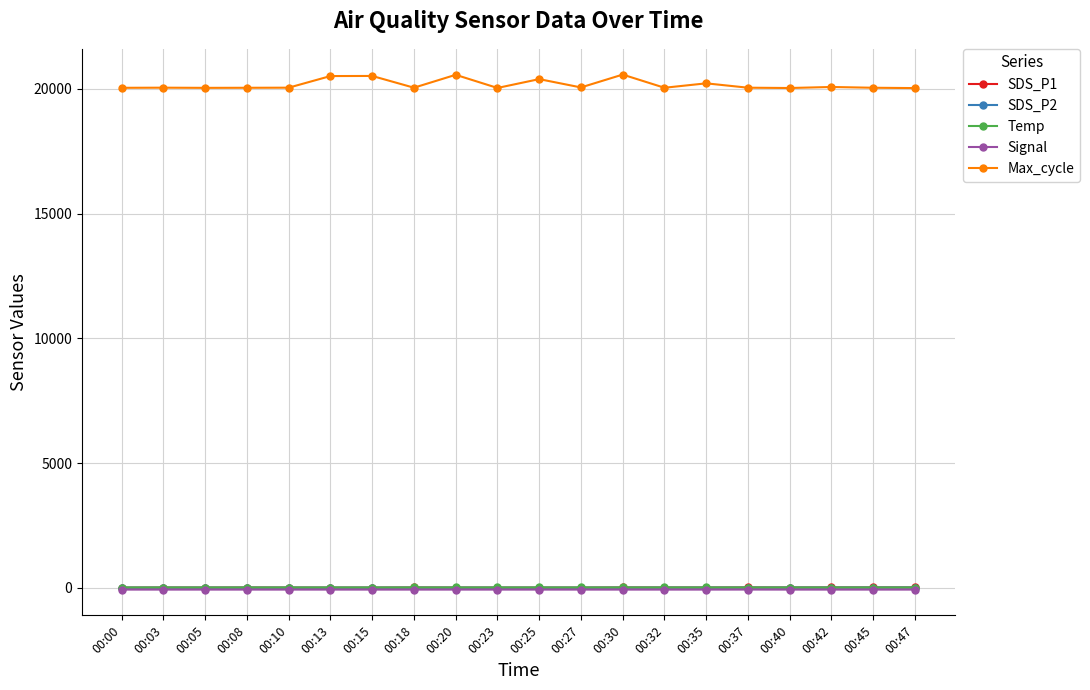

Between 00:10 and 00:15, which series saw the biggest shift?

Max_cycle